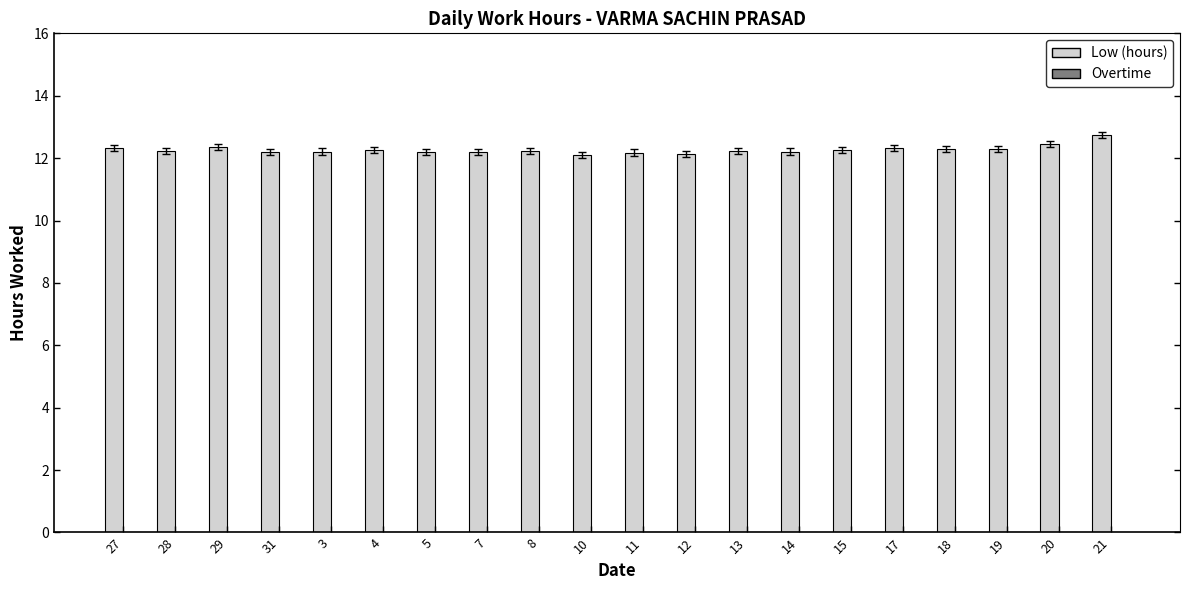

What is the maximum value shown in the chart?

12.7